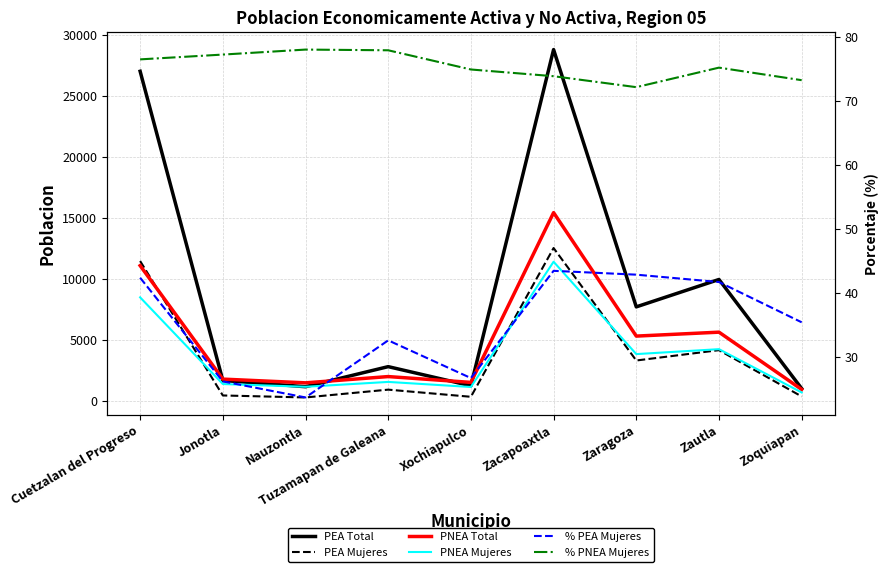

What is the lowest value of the PEA Total series?

1004.0